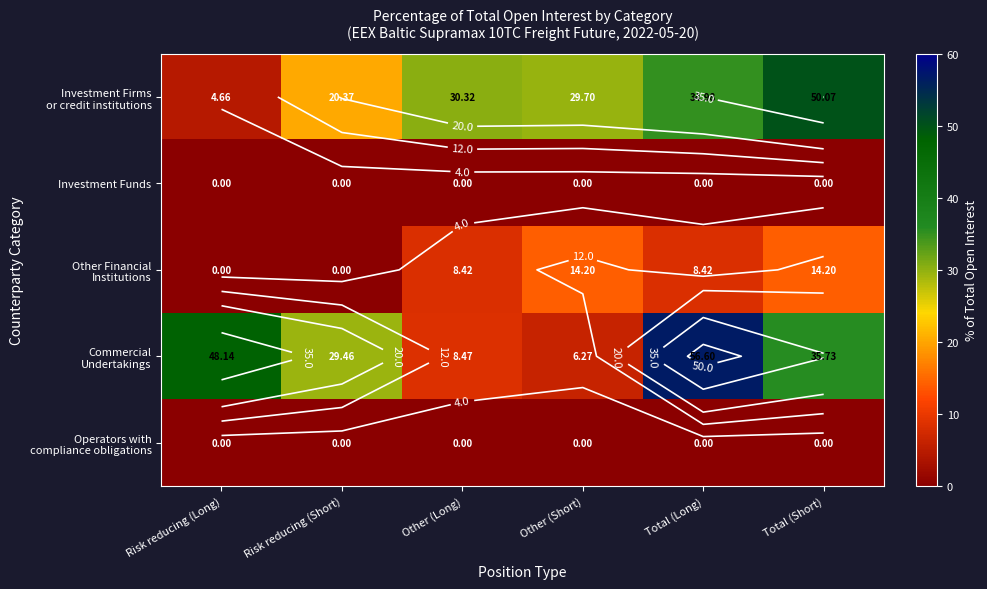

Which has a higher value, Total (Long) or Risk reducing (Long)?

Total (Long)